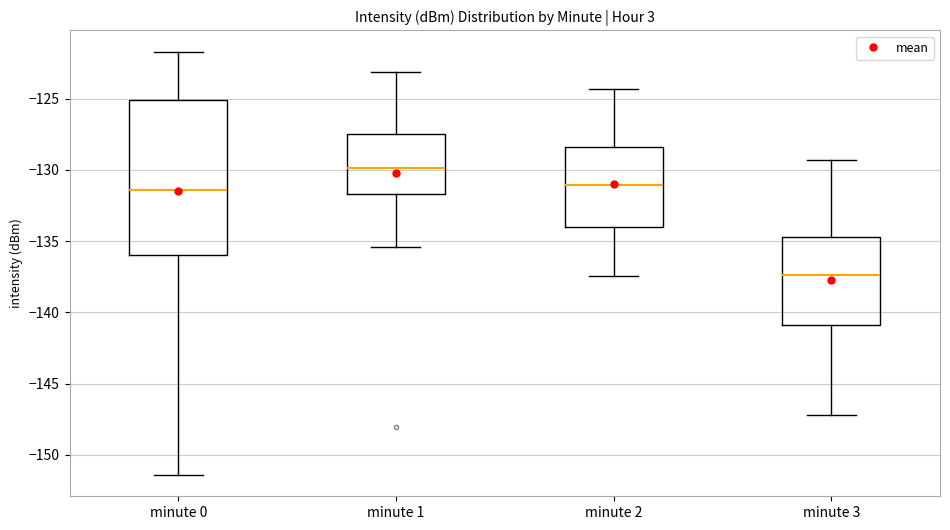

Where does the lower whisker of the box for minute 2 end on the y-axis? The values are not printed on the chart, so give them approximately, as read against the axis.

-137.5